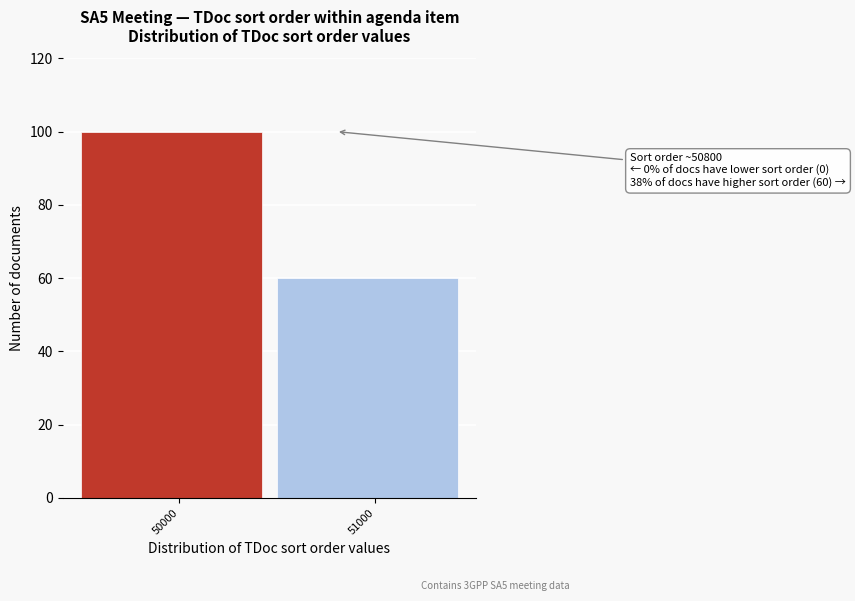

Reading left to right, extract all data points from this chart.

100	60